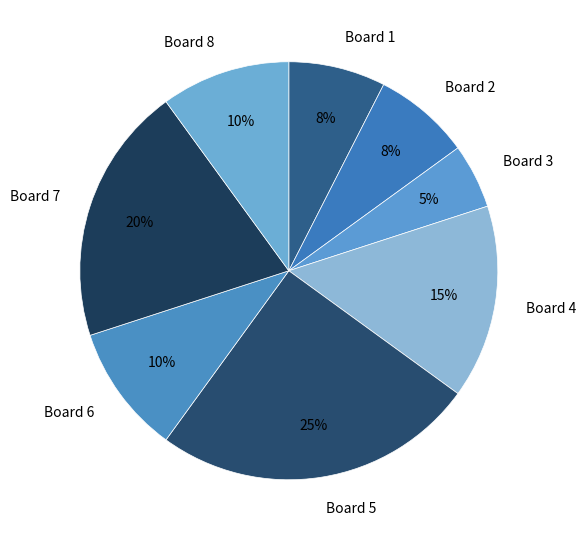

Count the number of slices in the pie.

8